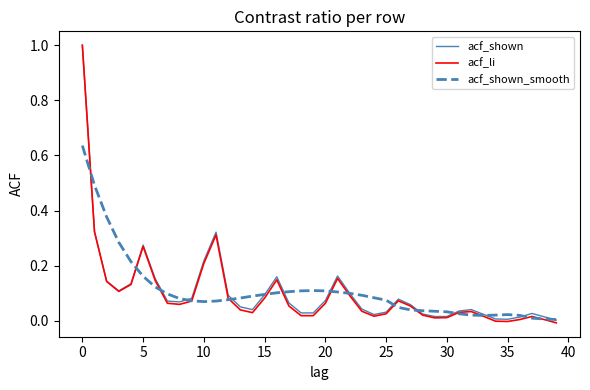

Which series has the widest spread of values?

acf_li